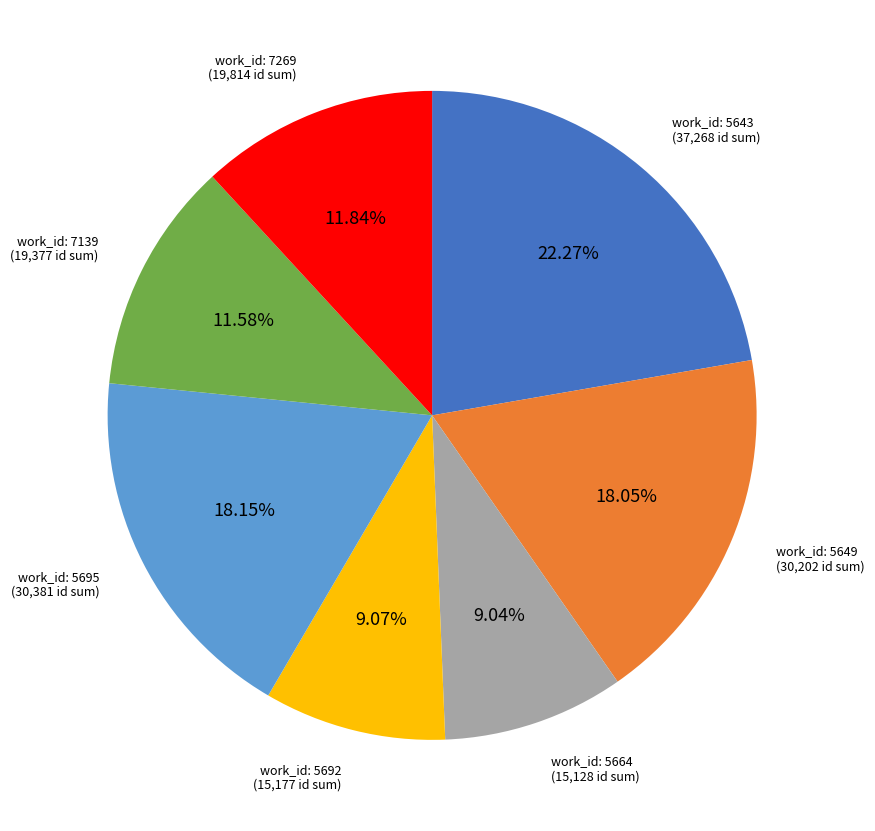

To the nearest percent, what is the difference between the largest and smallest slice percentages?

13%